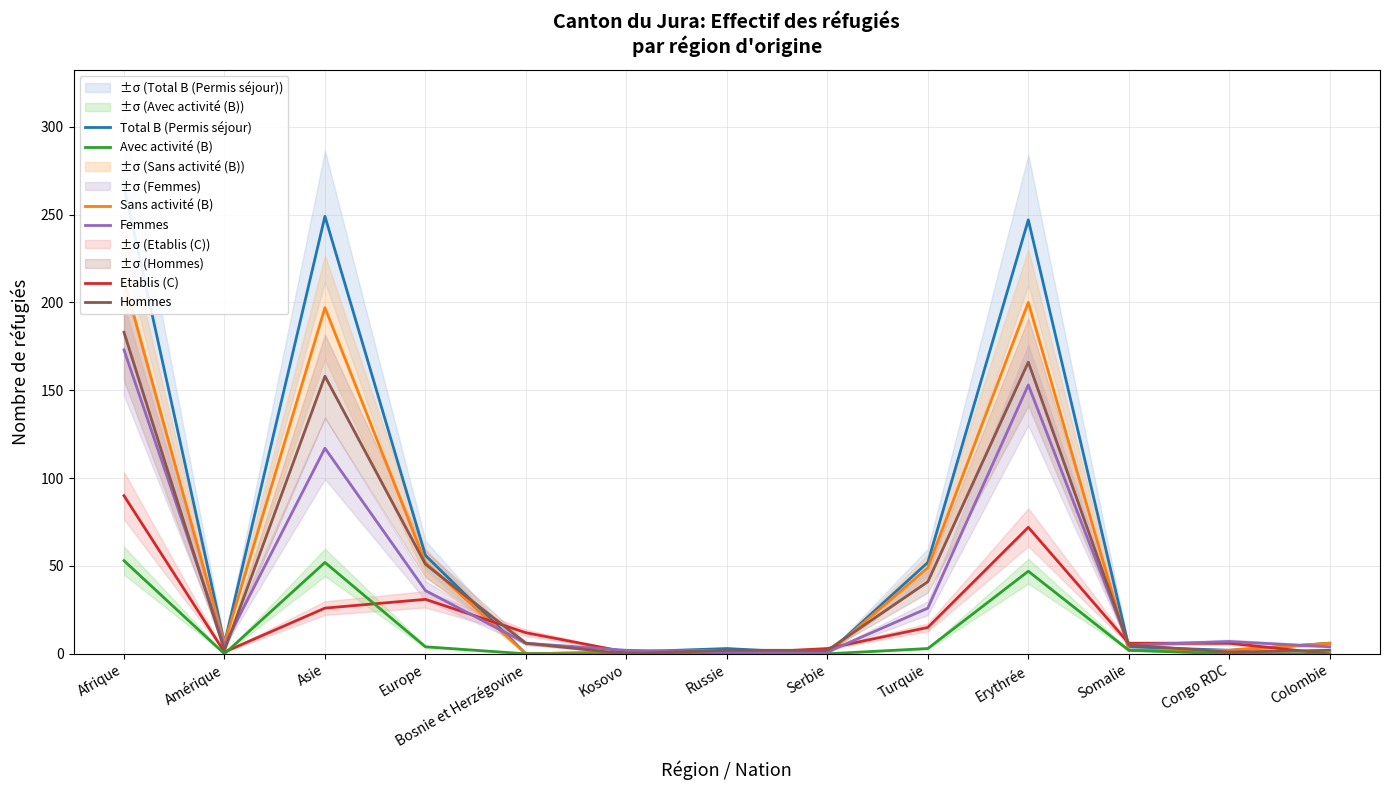

Which label corresponds to the largest value in the chart?

Afrique